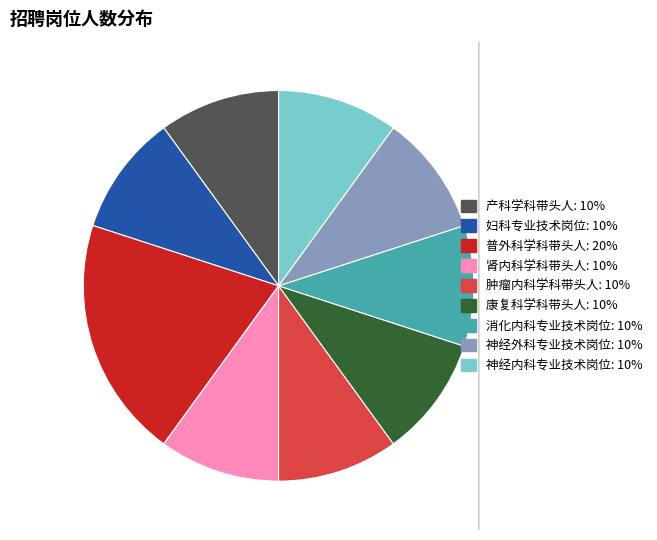

To the nearest percent, what is the average slice percentage?

11%